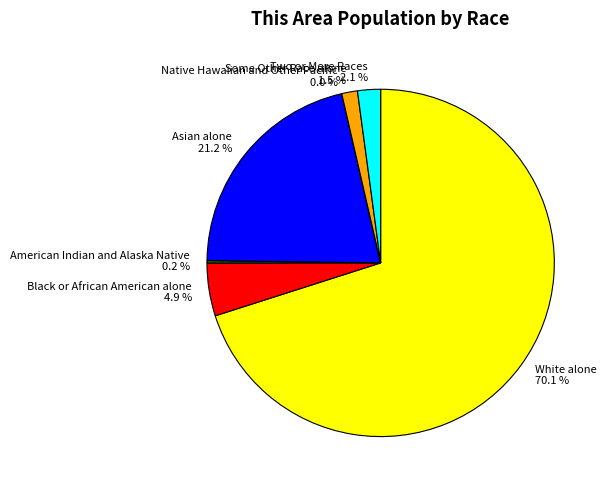

Is there a majority slice in this chart?

Yes